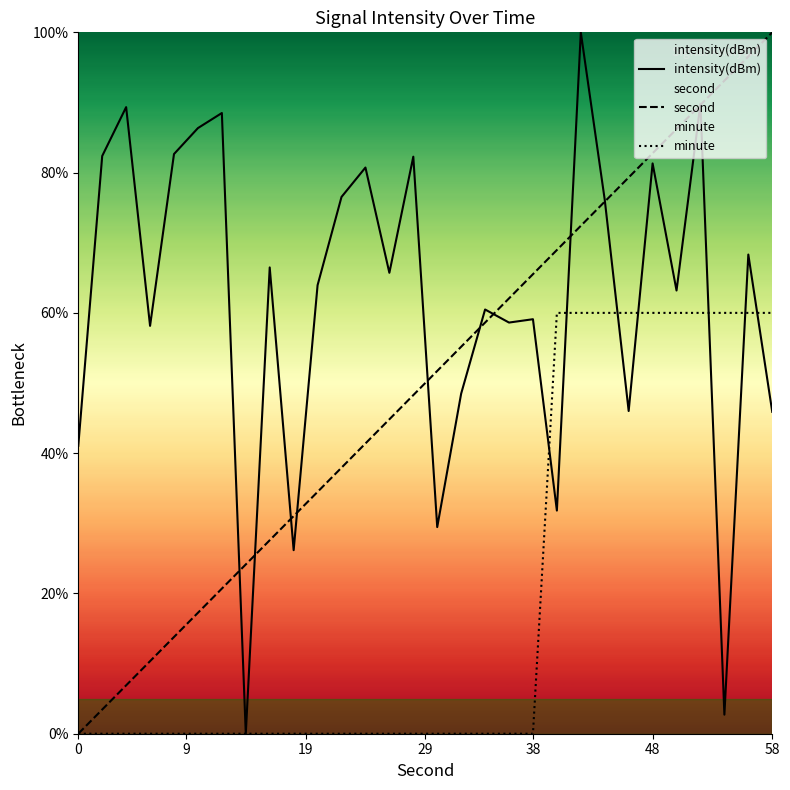

True or false: second has more than 2 interior local peaks.

False